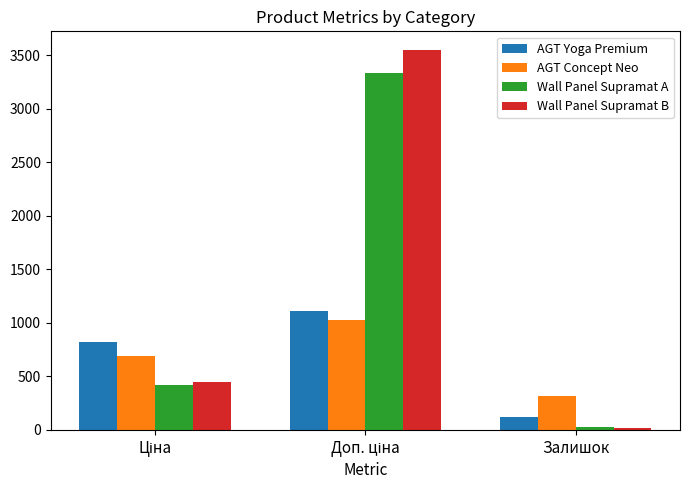

Which series has the largest range (max minus min)?

Wall Panel Supramat B